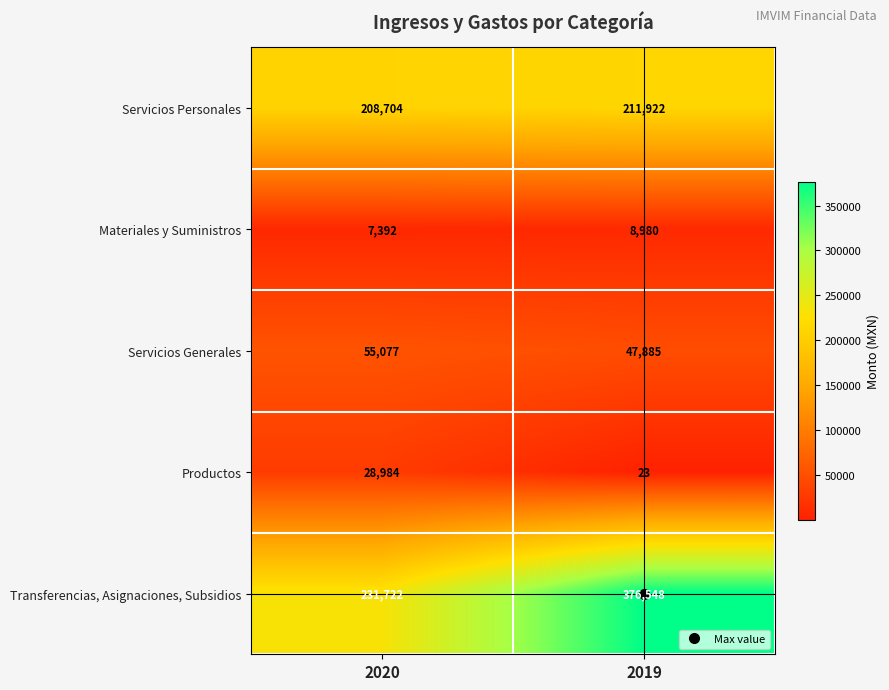

Is it true that Servicios Generales equals 55077 at 2020?

True